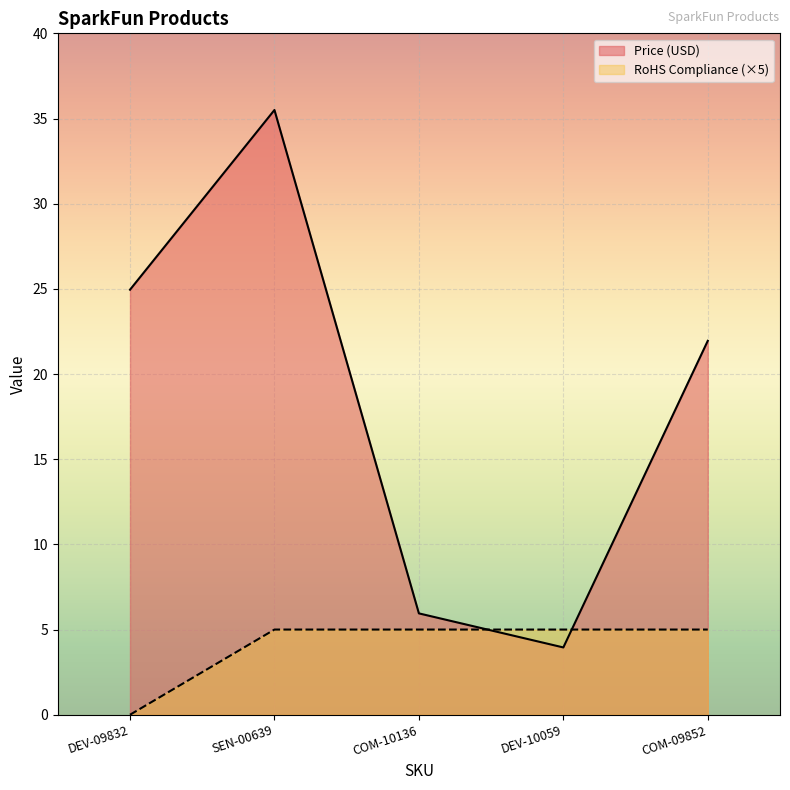

What is the average value of the RoHS Compliance series?

4.0